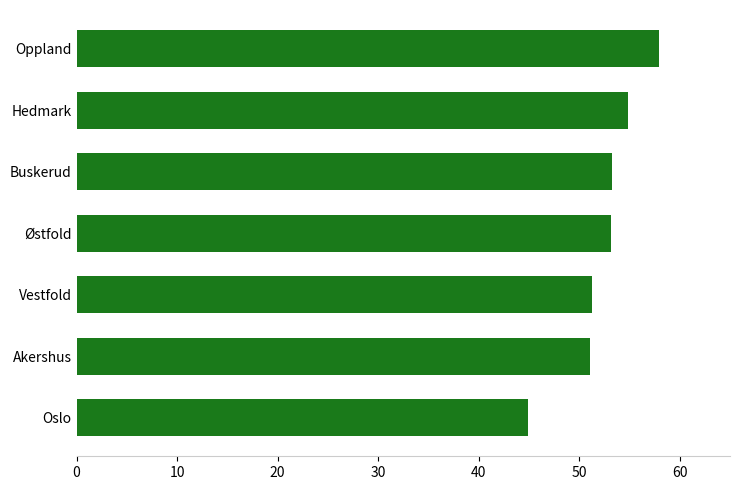

What is the approximate value at Oppland?

57.9